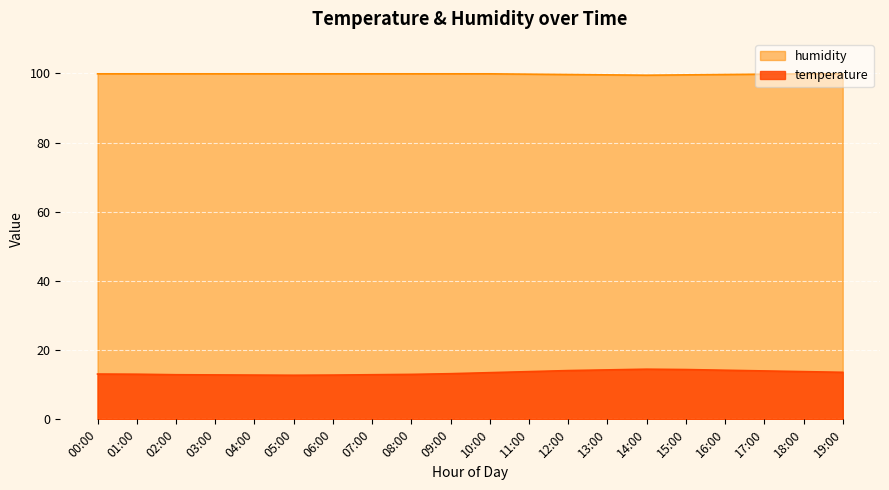

Which series changed the most between 04:00 and 19:00?

temperature